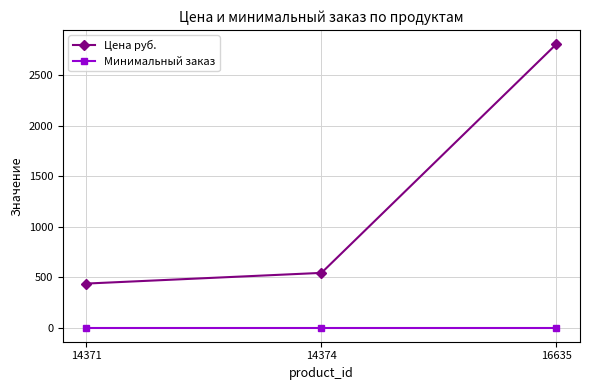

Count the number of categories in the chart.

3